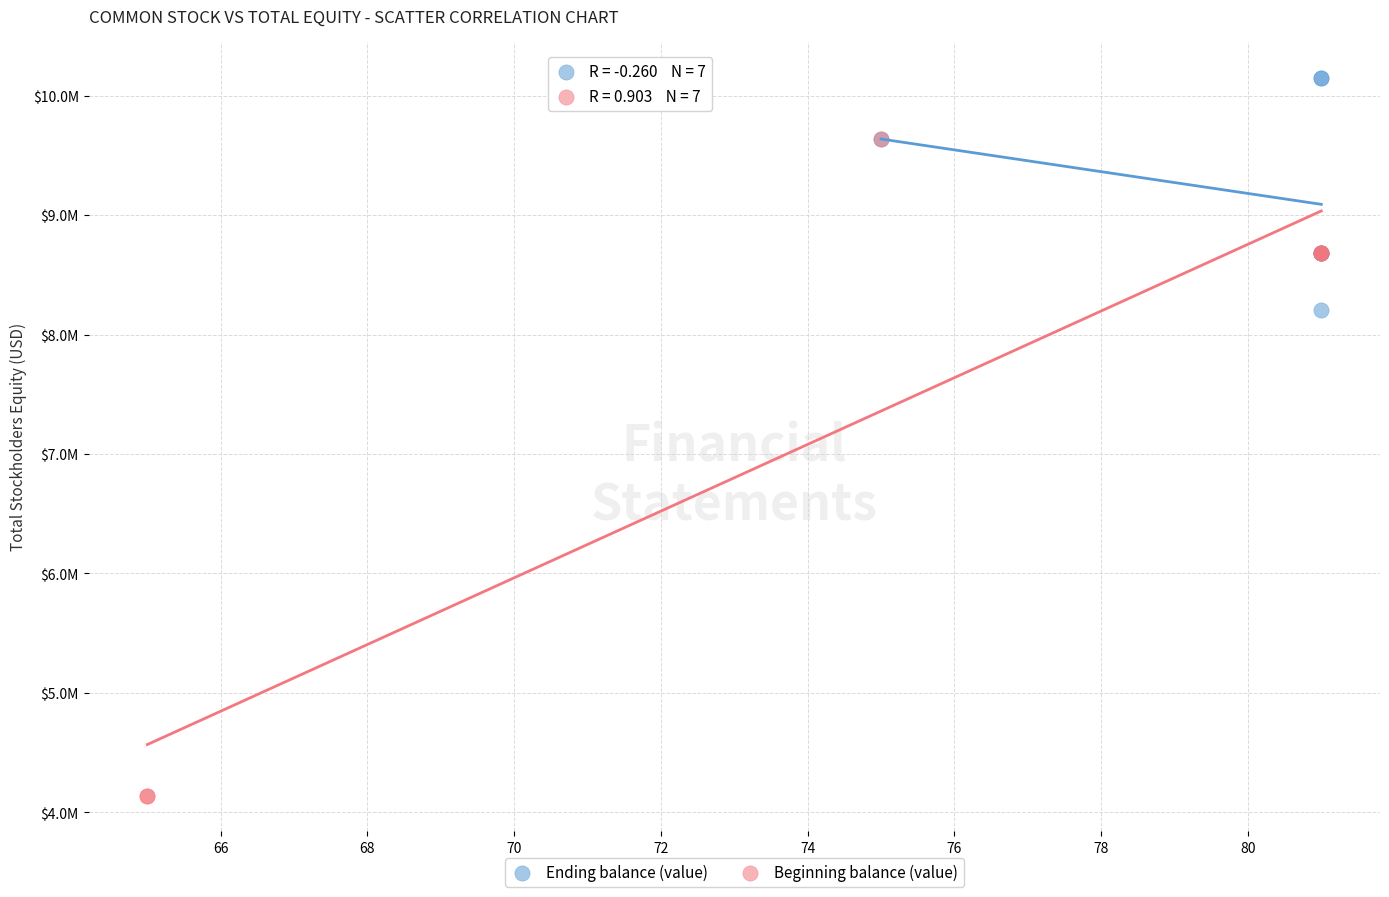

Which series contains the lowest Y value?

Beginning balance (value)